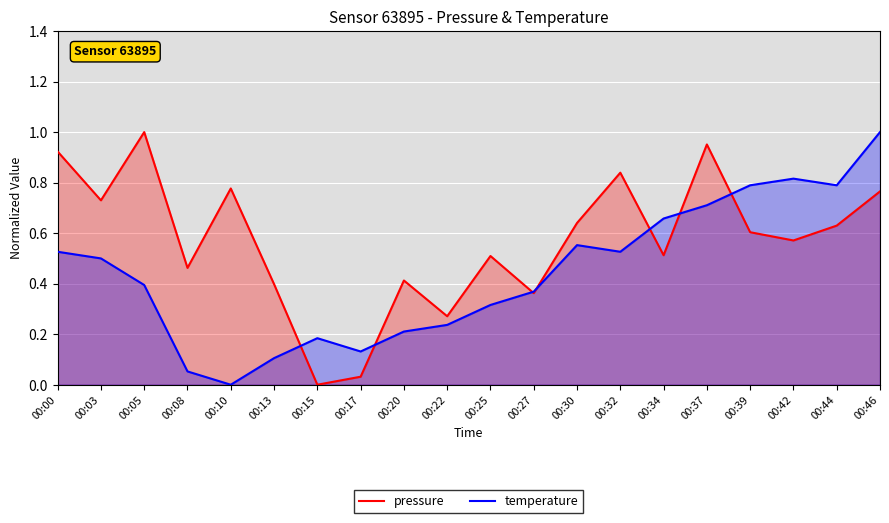

Reading left to right, list all the values displayed in this chart.

pressure: 00:00=0.9	00:03=0.7	00:05=1.0	00:08=0.5	00:10=0.8	00:13=0.4	00:15=0.0	00:17=0.0	00:20=0.4	00:22=0.3	00:25=0.5	00:27=0.4	00:30=0.6	00:32=0.8	00:34=0.5	00:37=1.0	00:39=0.6	00:42=0.6	00:44=0.6	00:46=0.8
temperature: 00:00=0.5	00:03=0.5	00:05=0.4	00:08=0.1	00:10=0.0	00:13=0.1	00:15=0.2	00:17=0.1	00:20=0.2	00:22=0.2	00:25=0.3	00:27=0.4	00:30=0.6	00:32=0.5	00:34=0.7	00:37=0.7	00:39=0.8	00:42=0.8	00:44=0.8	00:46=1.0